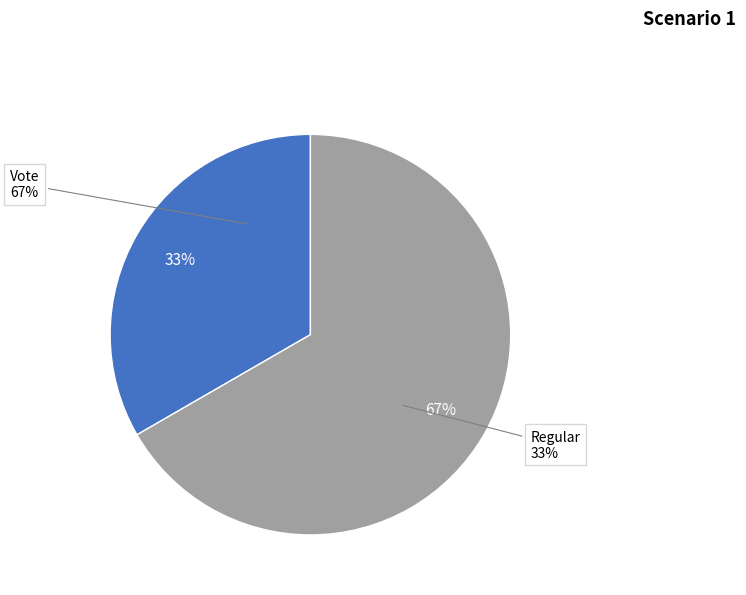

True or false: Regular accounts for 21% of the total.

False